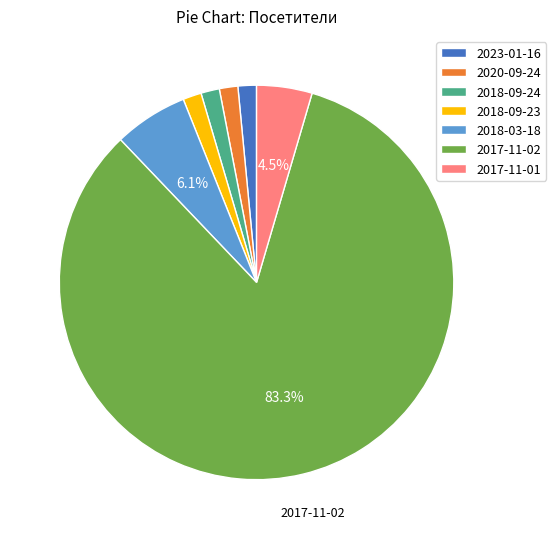

Is there a majority slice in this chart?

Yes